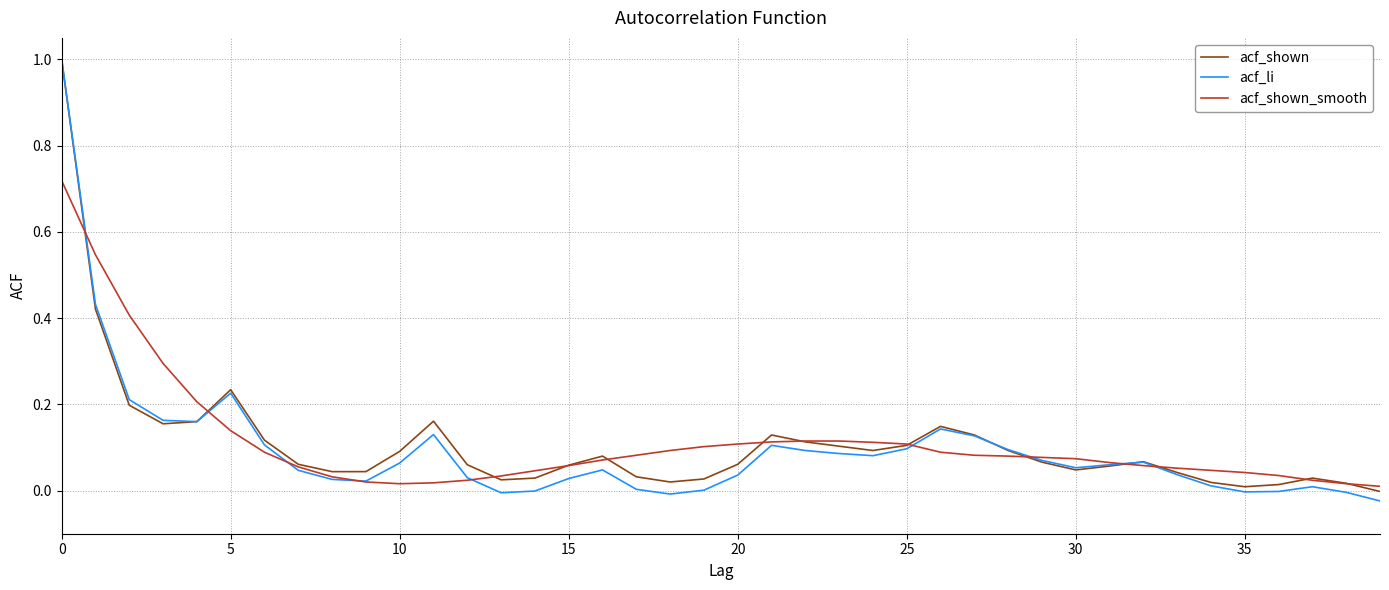

Which series has the widest spread of values?

acf_li